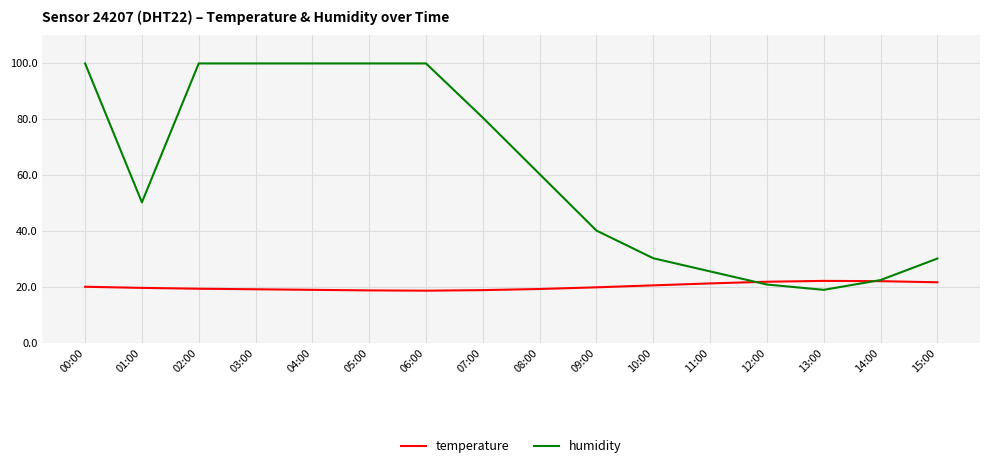

How many times do humidity and temperature cross each other?

2